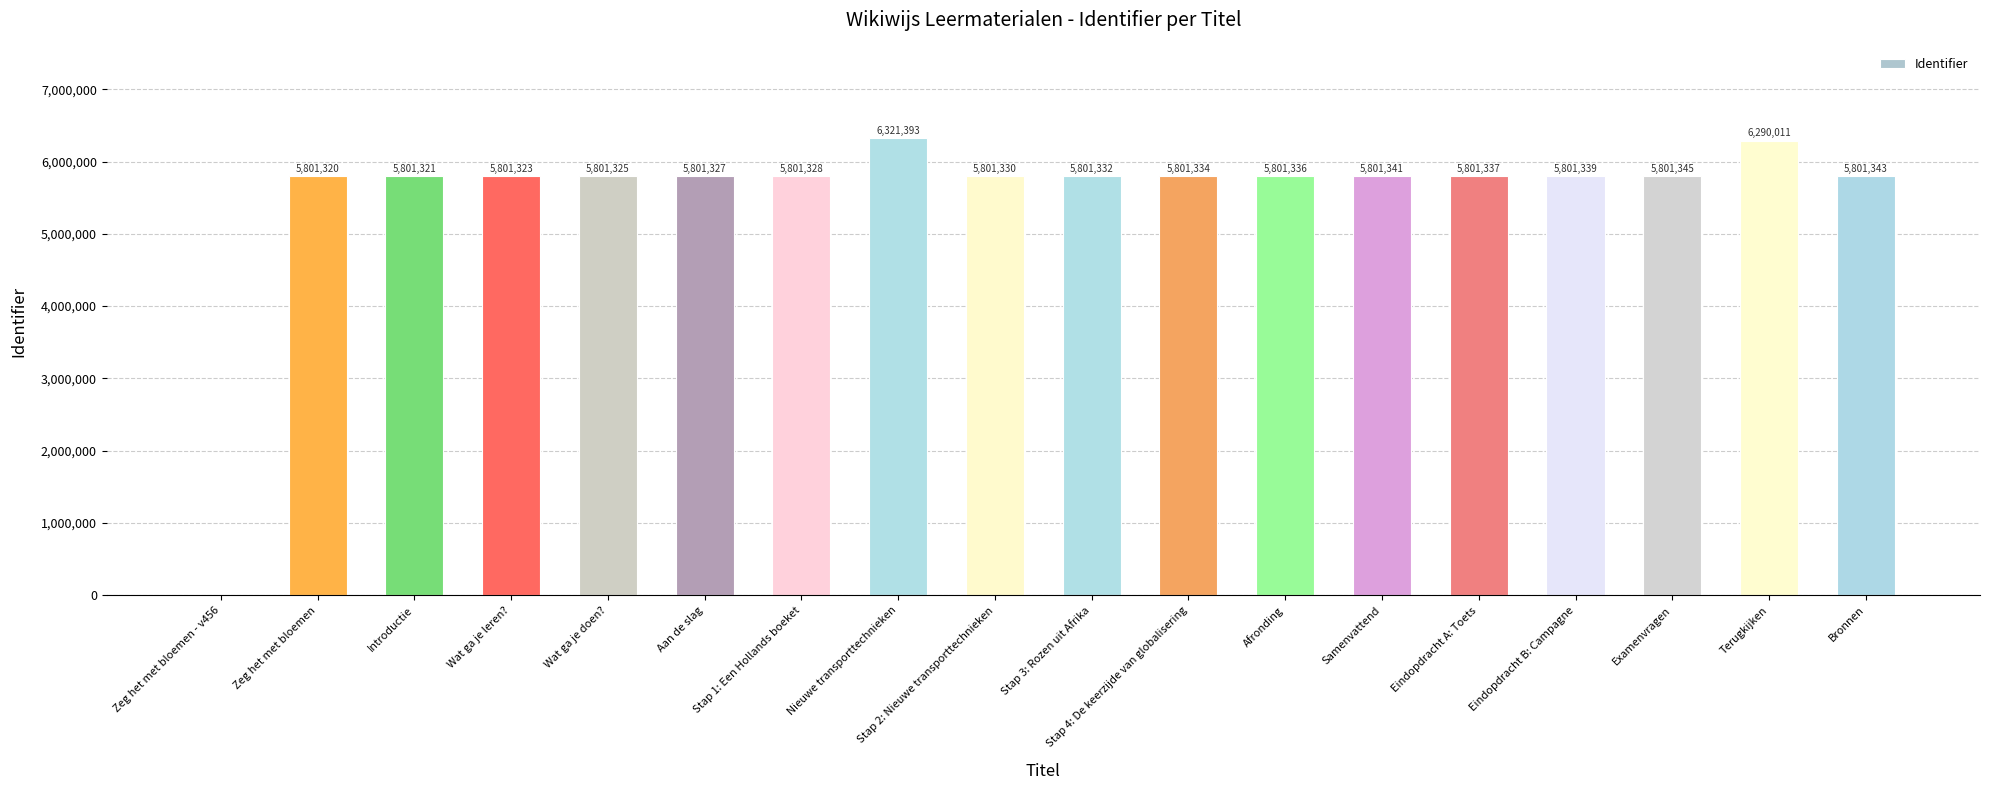

What is the change in value from Wat ga je leren? to Bronnen?

+20